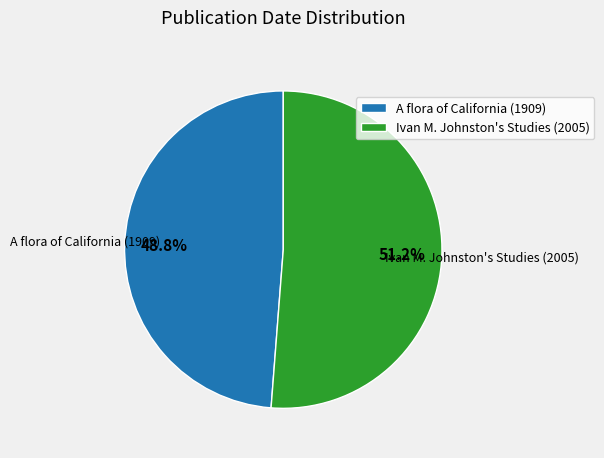

How many segments does this pie chart have?

2